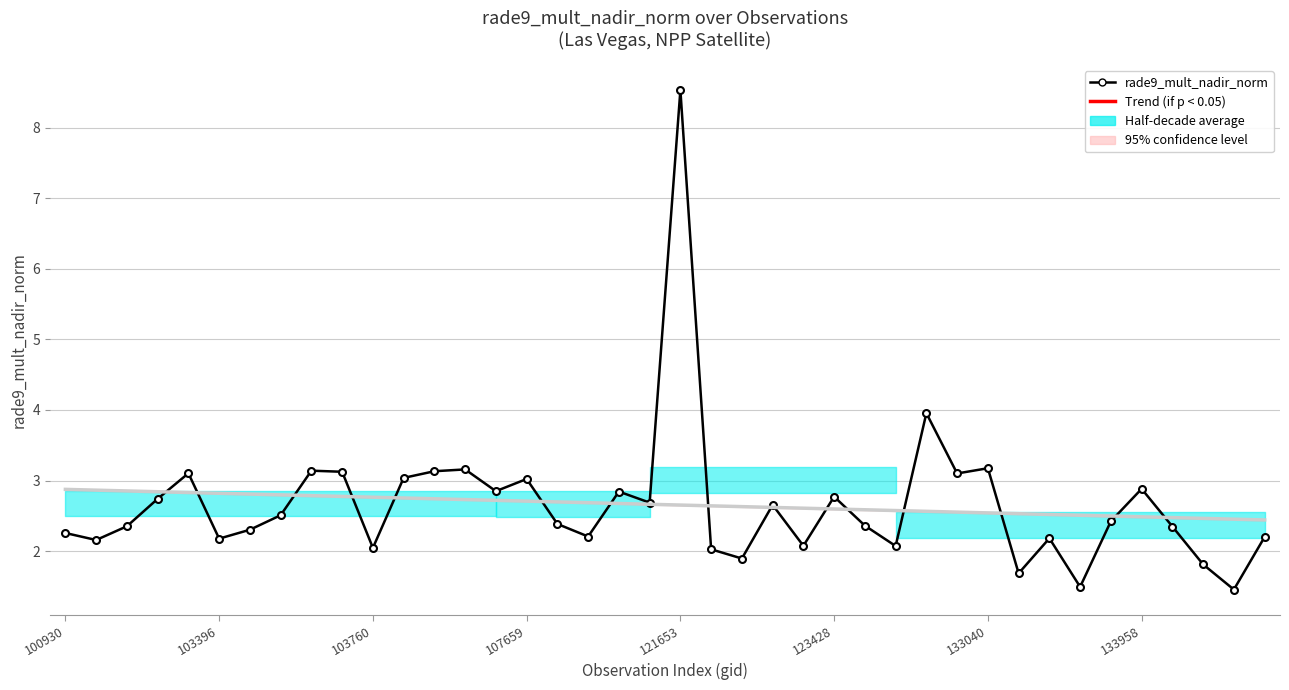

At which category does rade9_mult_nadir_norm reach its first local valley?

103396